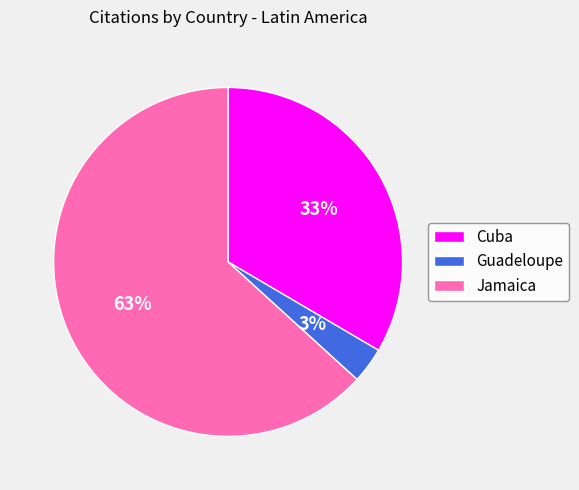

True or false: Jamaica accounts for 70% of the total.

False